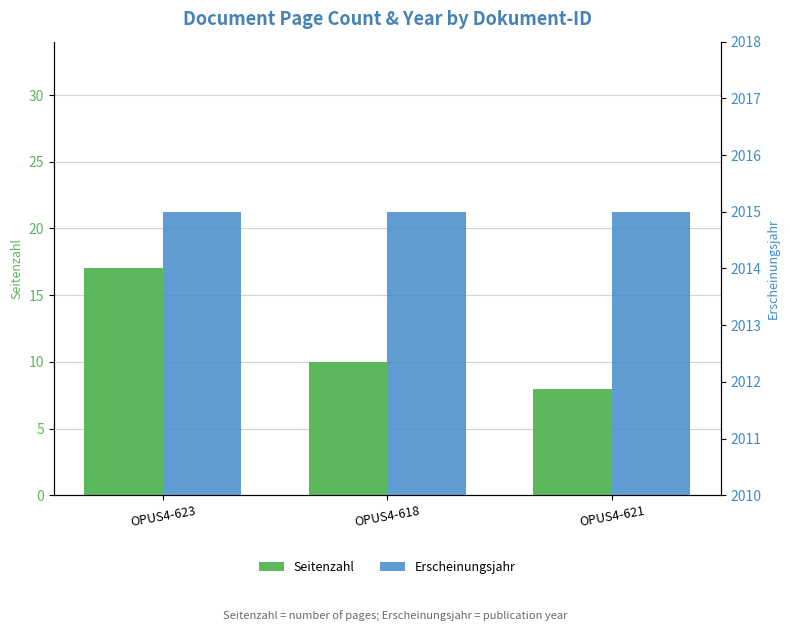

Rank the series by their maximum value, from highest to lowest.

Erscheinungsjahr, Seitenzahl